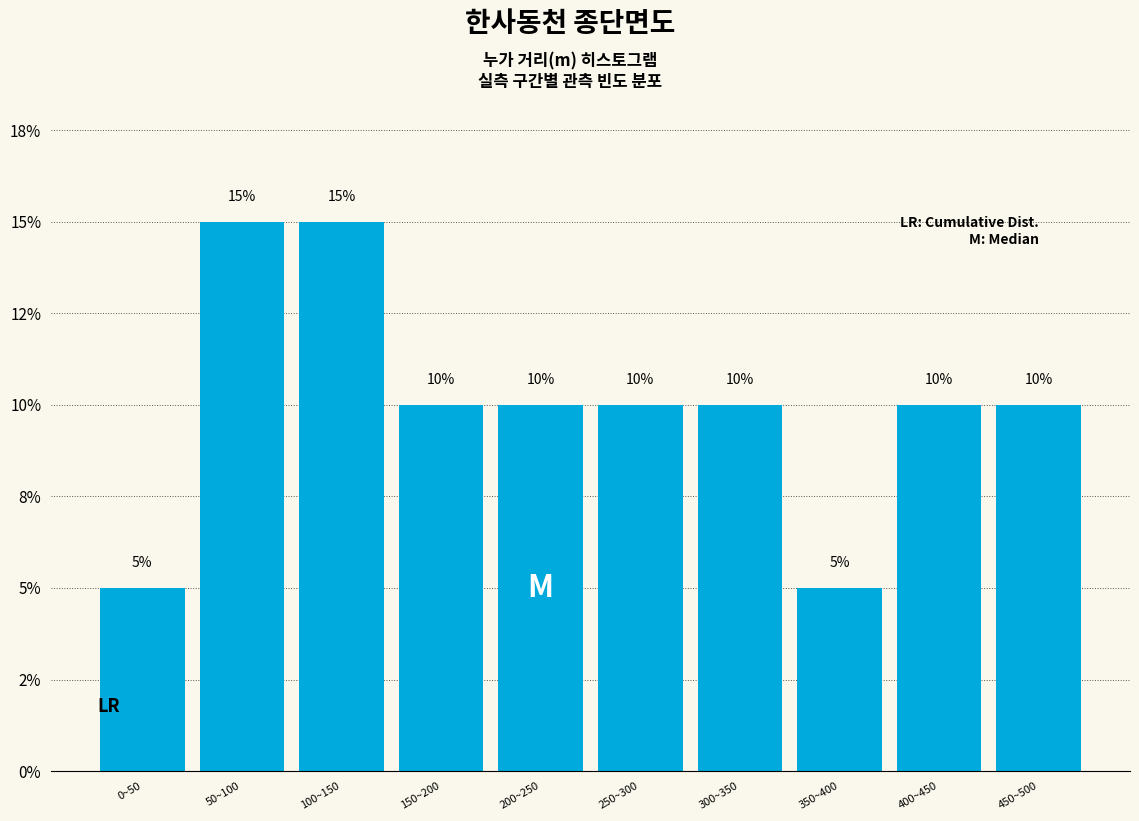

Does the chart contain any negative values?

No